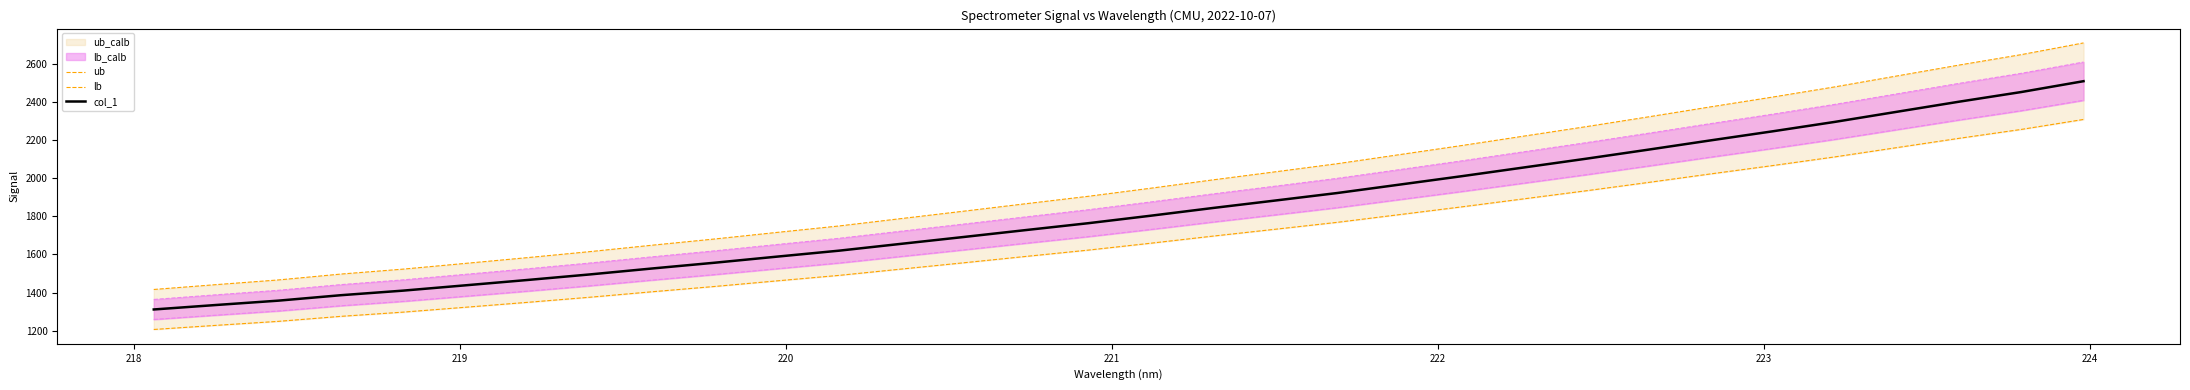

List the series in order of their overall mean, lowest first.

lb, col_1, ub